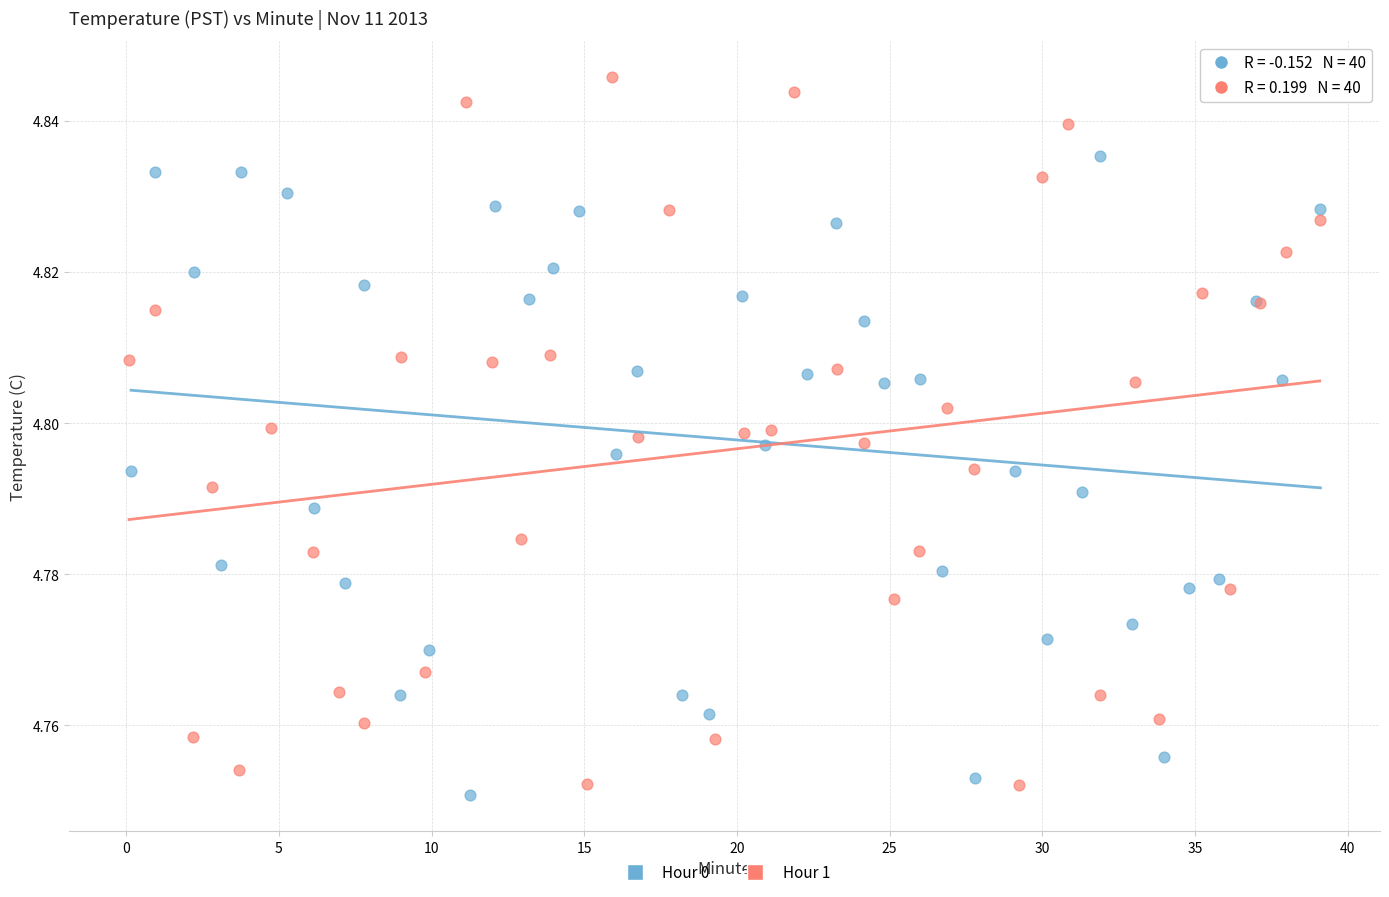

Which series has the largest Y range (max minus min)?

Hour 1